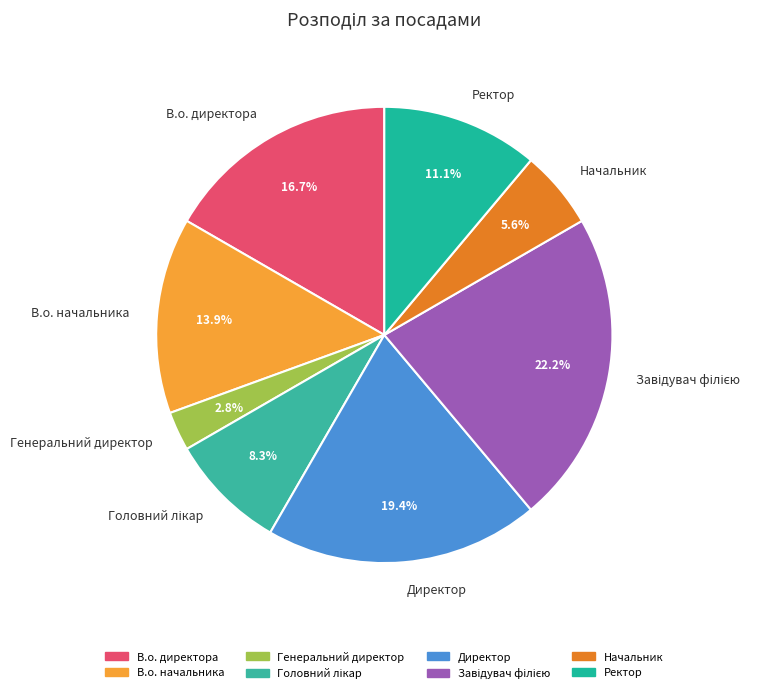

Count the number of slices in the pie.

8